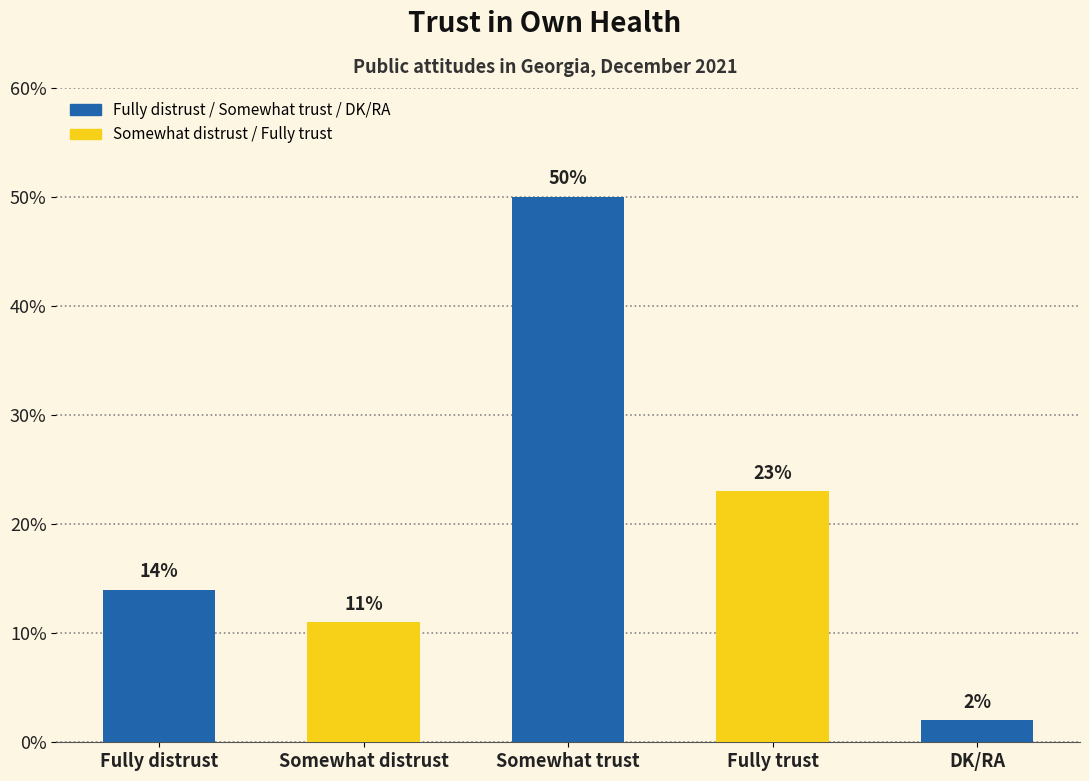

The chart shows a value of 15 at Fully trust. True or false?

False